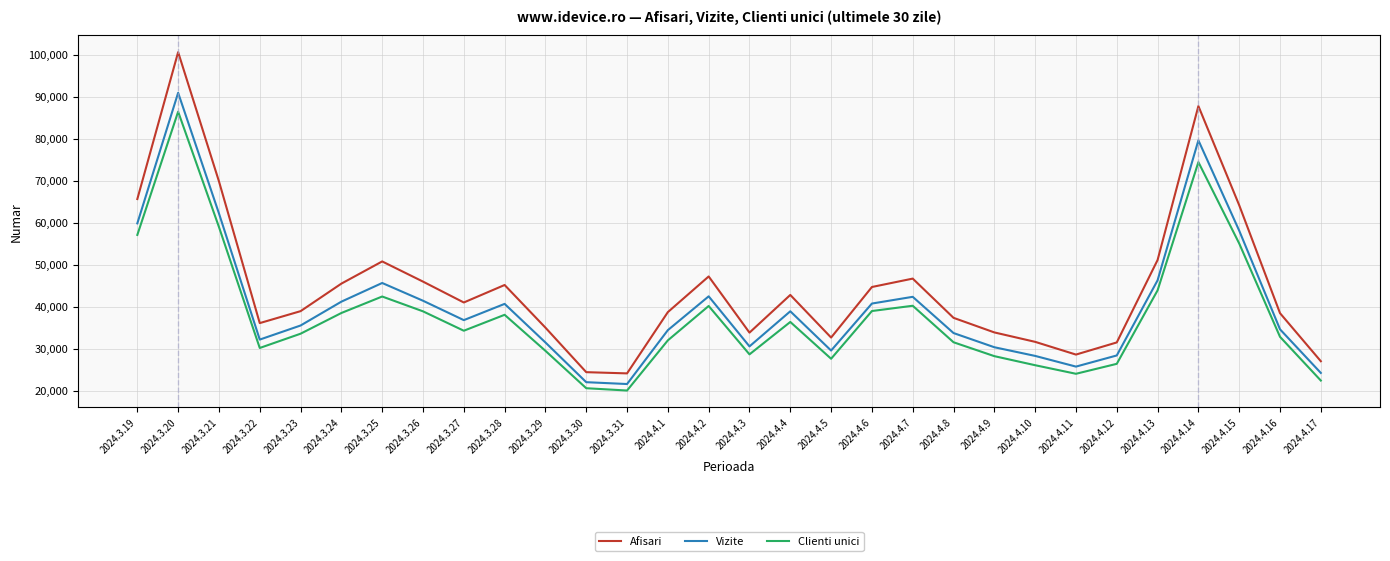

What is the minimum value shown in the chart?

20089